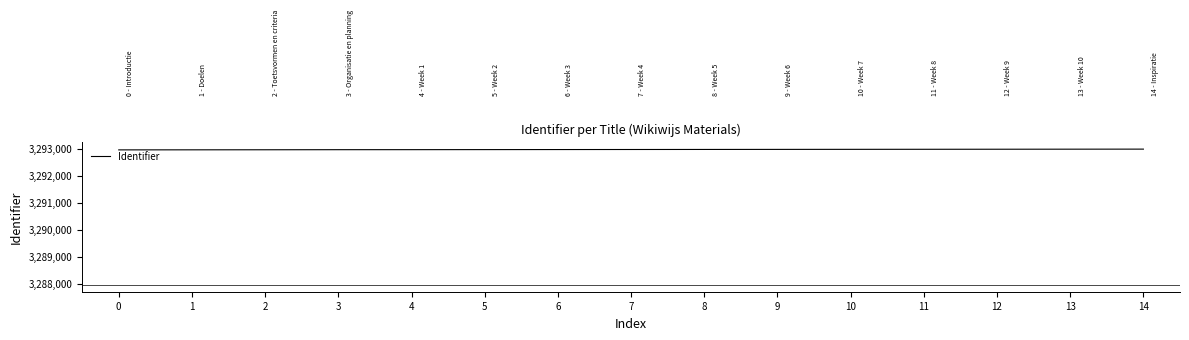

What is the ratio of the value at 11 to the value at 14?

1.0